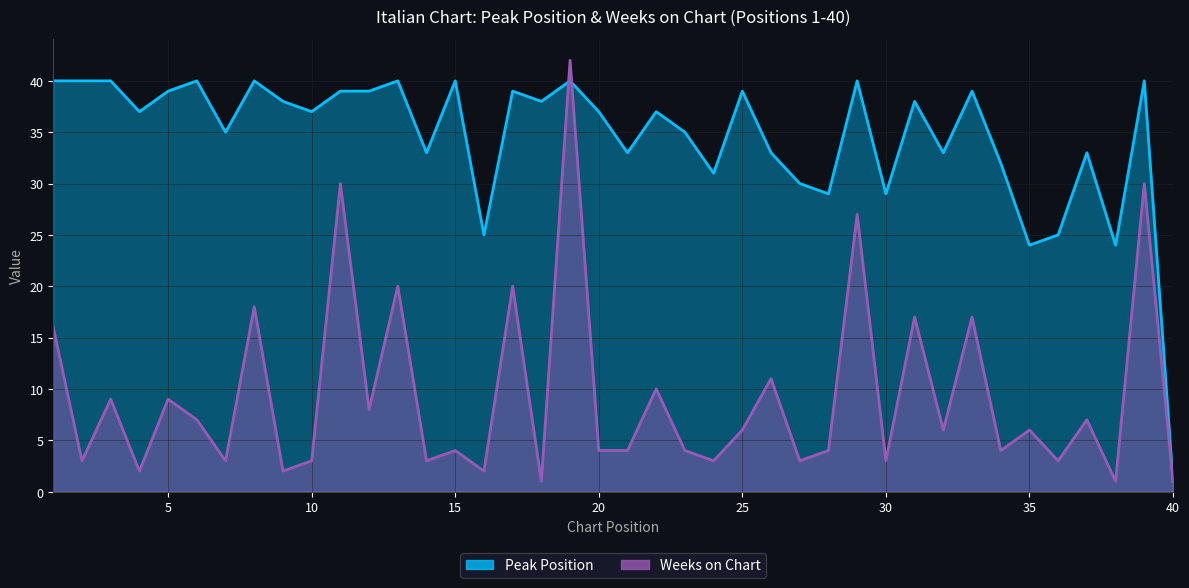

List the labels in order of Weeks on Chart value, smallest first.

18, 38, 40, 4, 9, 16, 2, 7, 10, 14, 24, 27, 30, 36, 15, 20, 21, 23, 28, 34, 25, 32, 35, 6, 37, 12, 3, 5, 22, 26, 1, 31, 33, 8, 13, 17, 29, 11, 39, 19